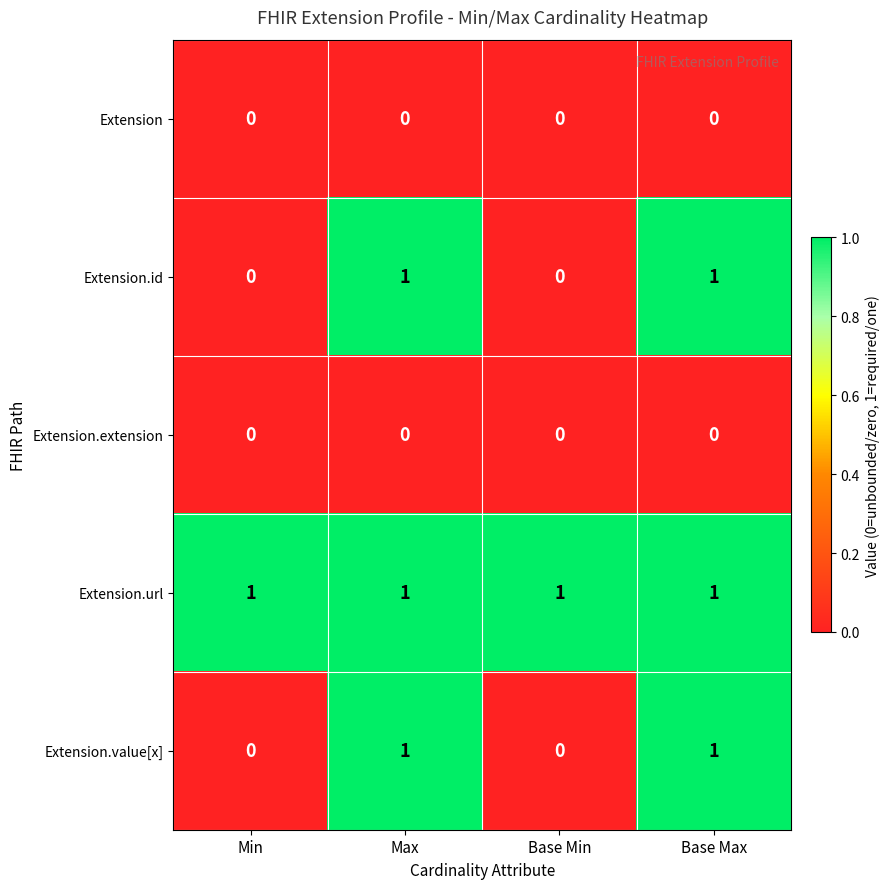

Reading left to right, transcribe all the data shown in this chart.

Extension: 0	0	0	0
Extension.id: 0	1	0	1
Extension.extension: 0	0	0	0
Extension.url: 1	1	1	1
Extension.value[x]: 0	1	0	1